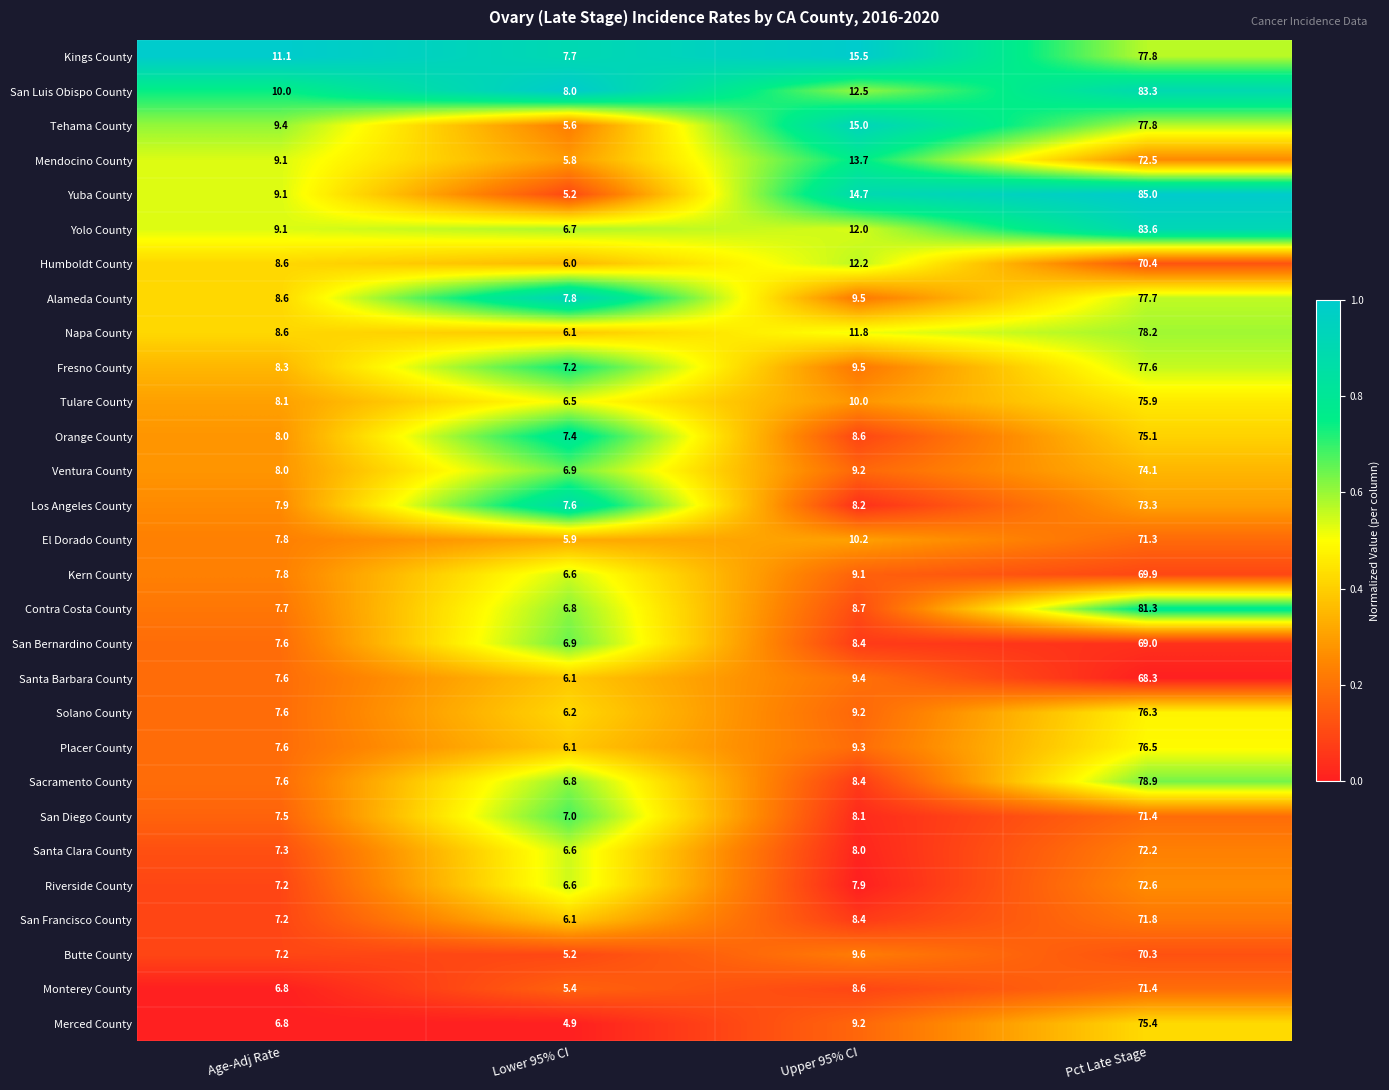

What is the sum of all San Diego County values?

94.0